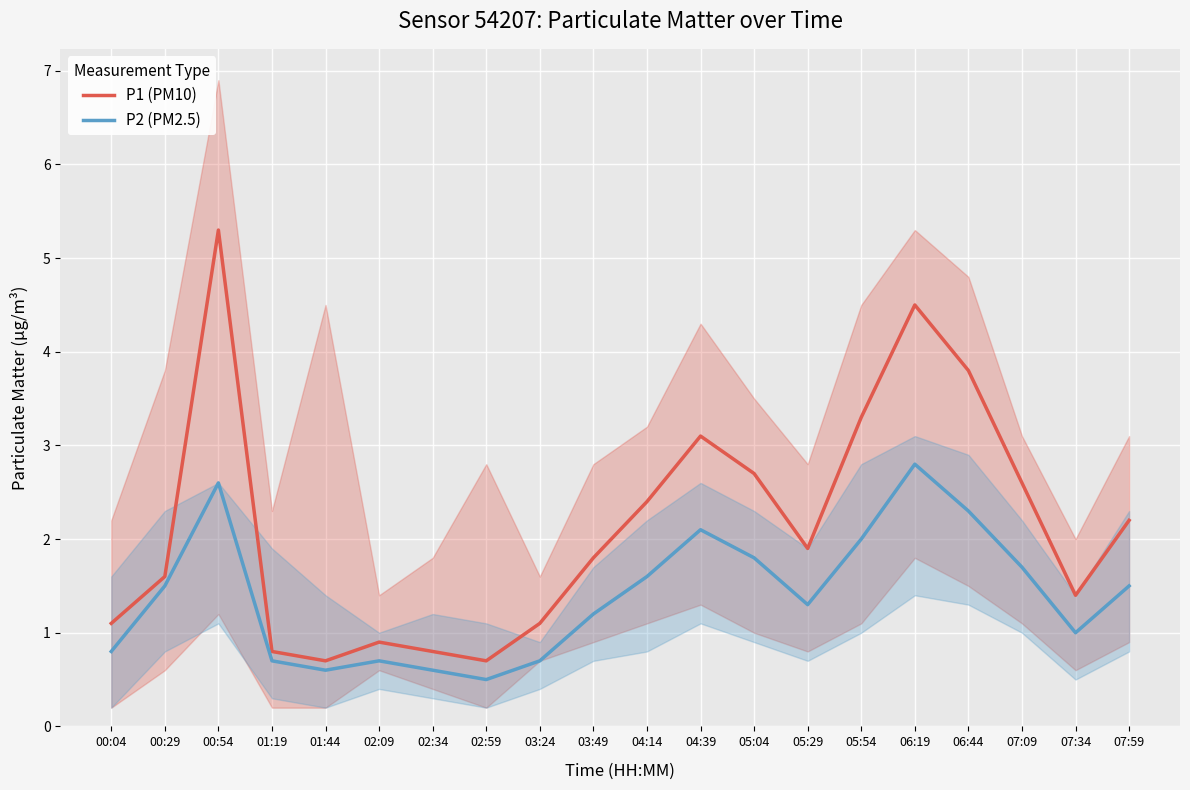

The value of P2 (PM2.5) at 06:44 is 3.0. True or false?

False